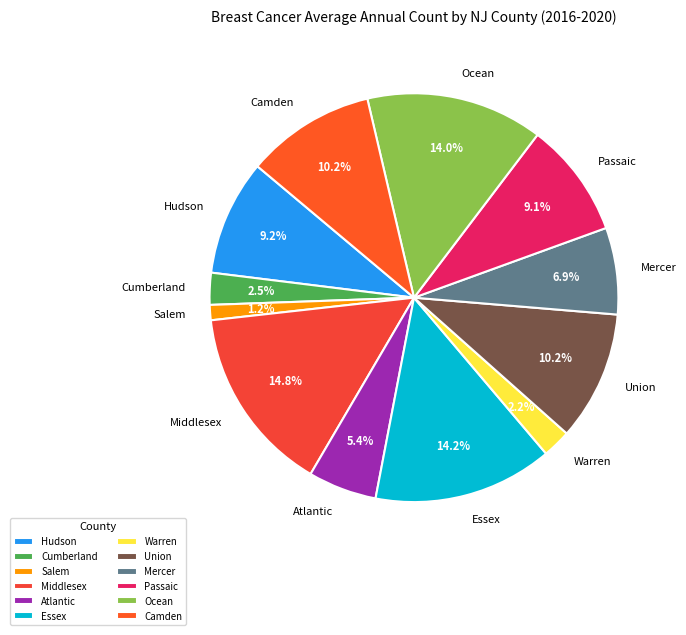

Does any single category account for the majority?

No